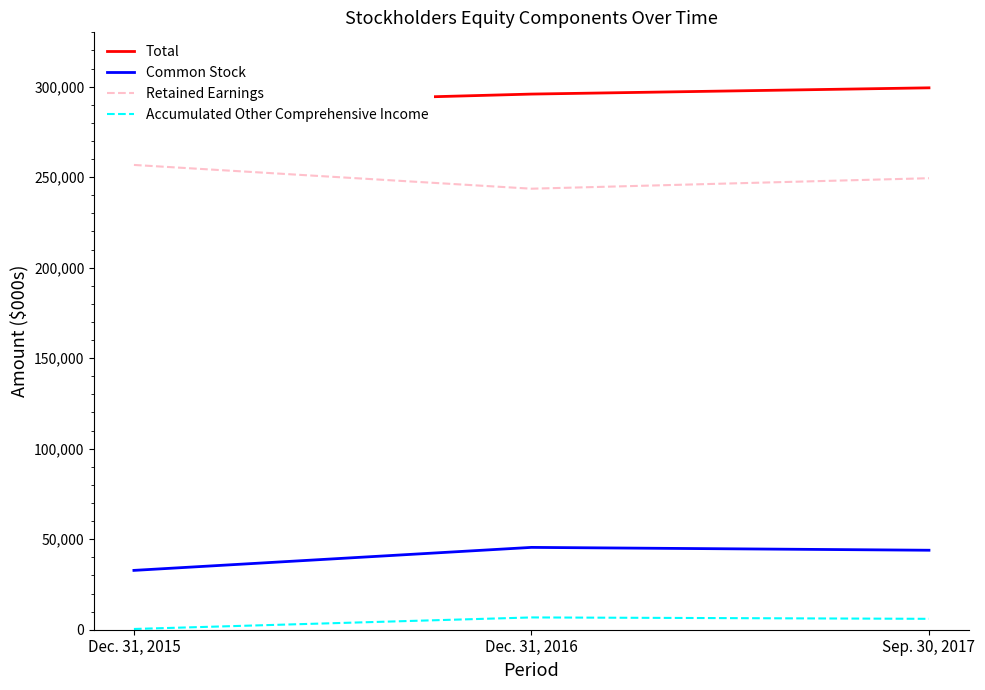

Which series changed the most between Dec. 31, 2015 and Dec. 31, 2016?

Retained Earnings